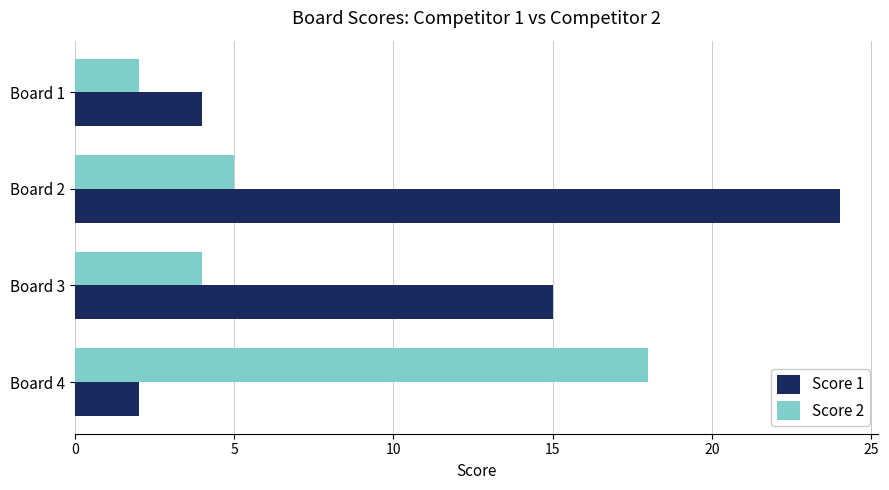

What is the difference between the second highest and second lowest values in the Score 1 series?

11